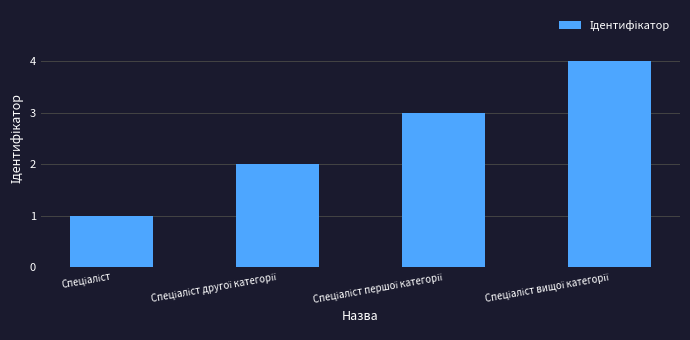

What is the difference between the maximum and minimum values?

3